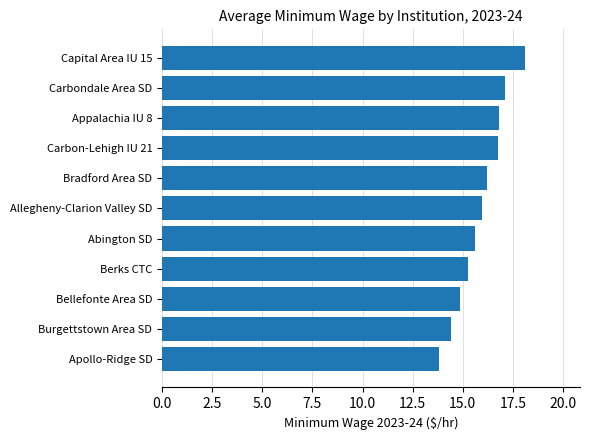

Approximately how many times larger is the value at Burgettstown Area SD compared to Appalachia IU 8?

0.9